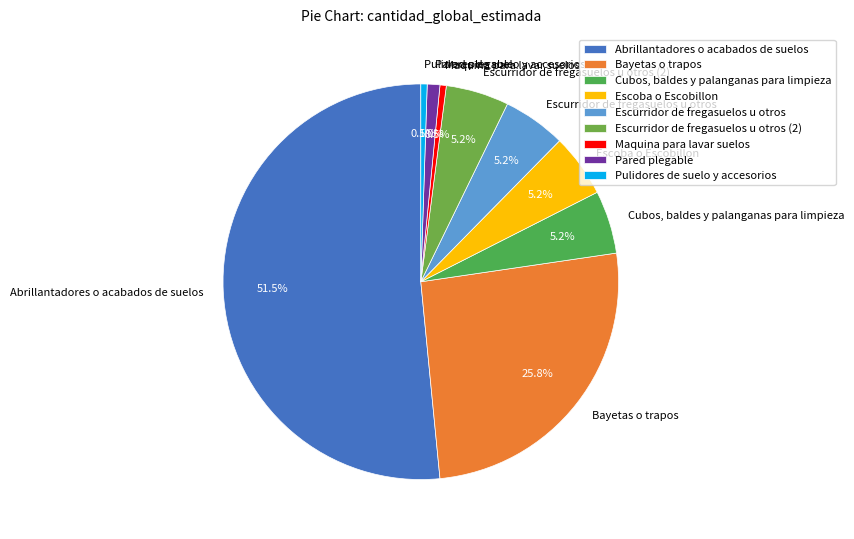

The Escurridor de fregasuelos u otros slice represents 1% of the pie. True or false?

False